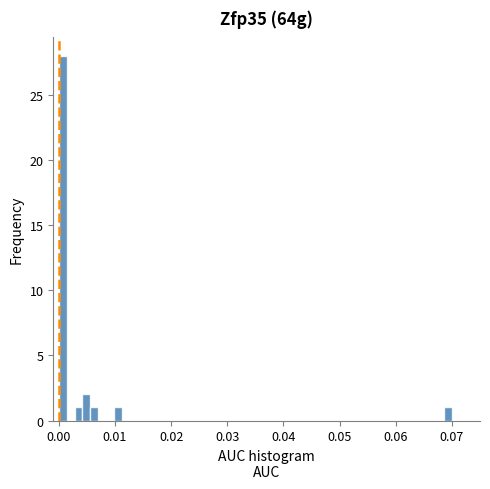

Around what value on the x-axis is the tallest bar? Give the approximate position of its centre, as read against the axis.

0.001